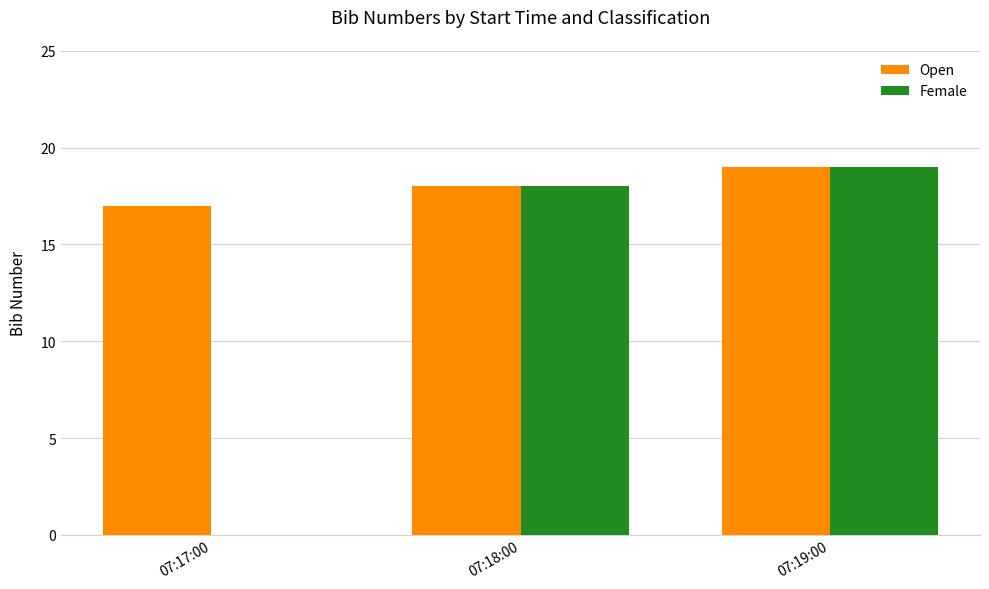

True or false: Open has a value of 28 at 07:17:00.

False